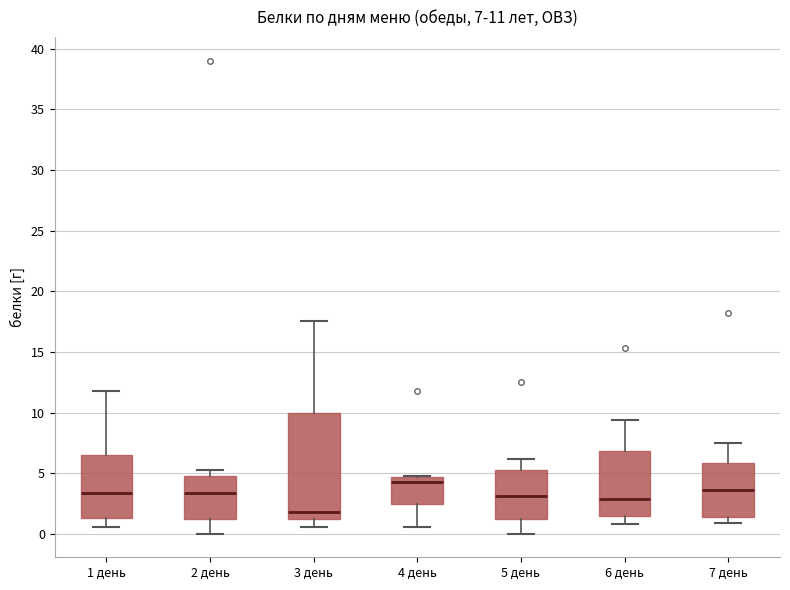

Which box has the highest median line?

4 день